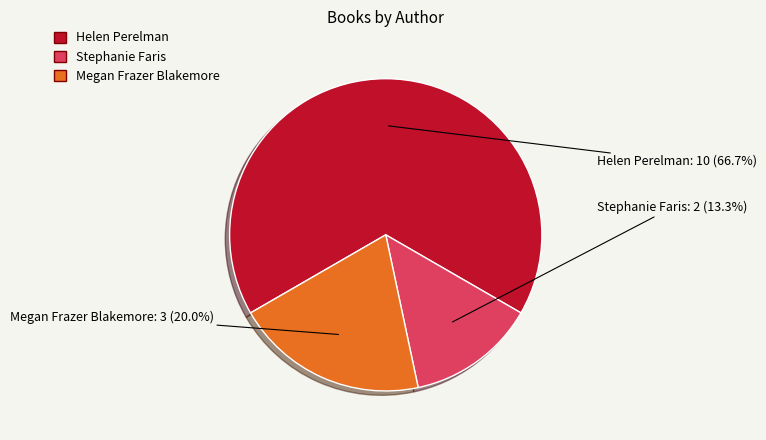

What is the total percentage of Megan Frazer Blakemore and Helen Perelman?

86.7%